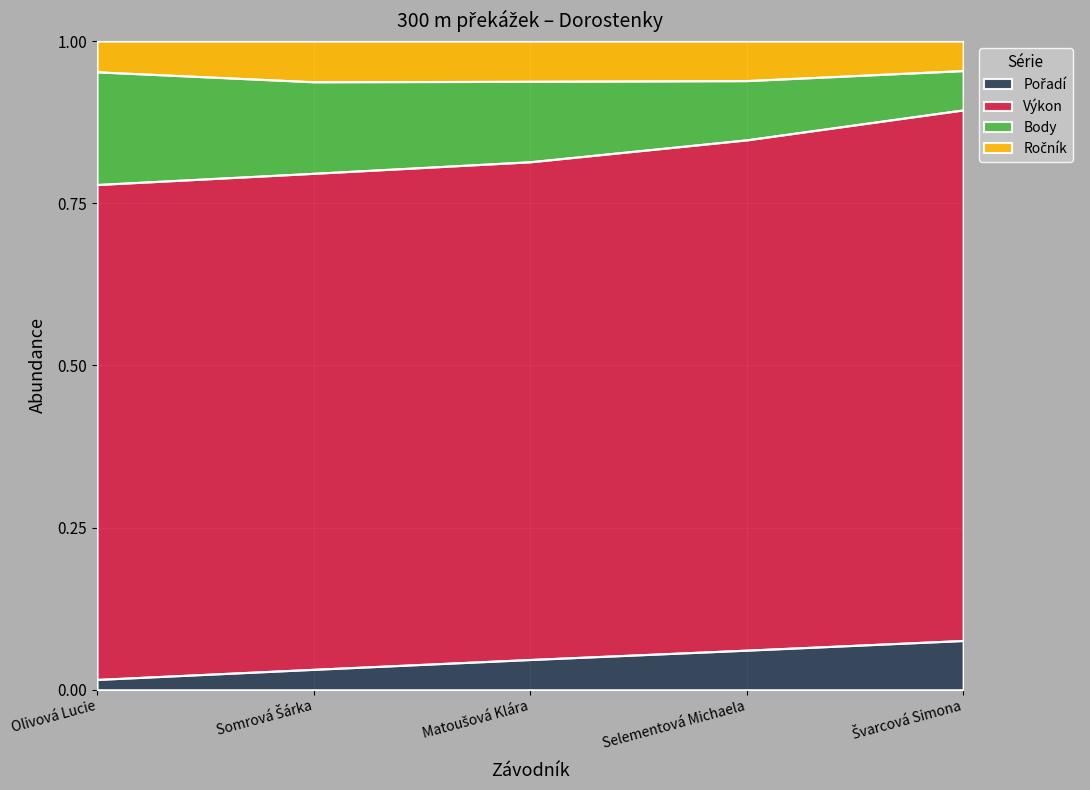

The Výkon series shows 1.4 at Somrová Šárka. True or false?

False